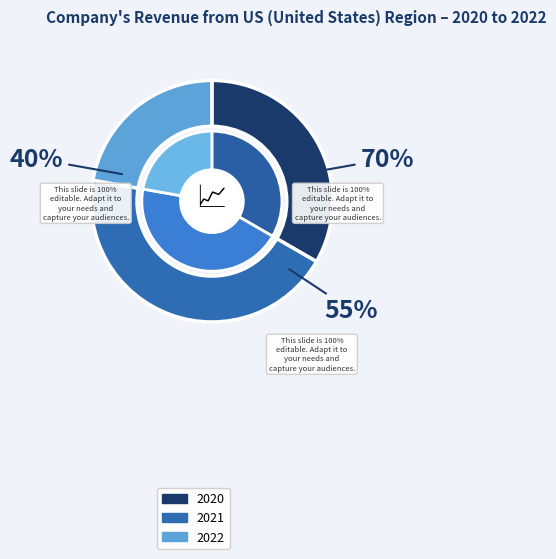

Is it true that 11 is 1% of the pie?

False